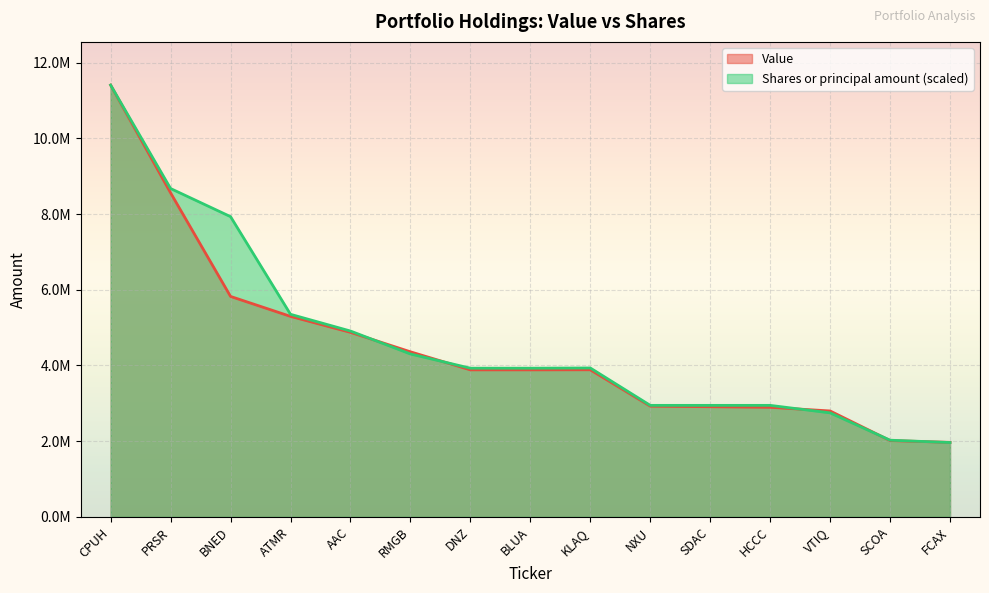

In Shares or principal amount, how many points are higher than both neighbors (excluding endpoints)?

1